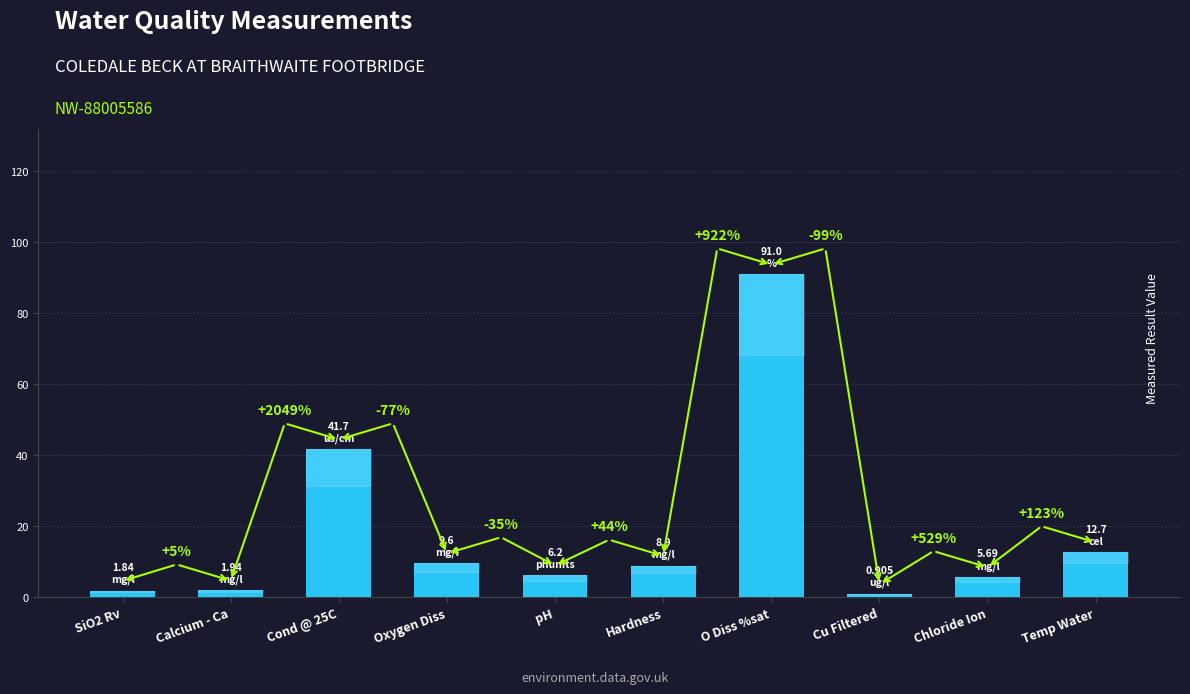

What is the smallest value displayed?

0.9